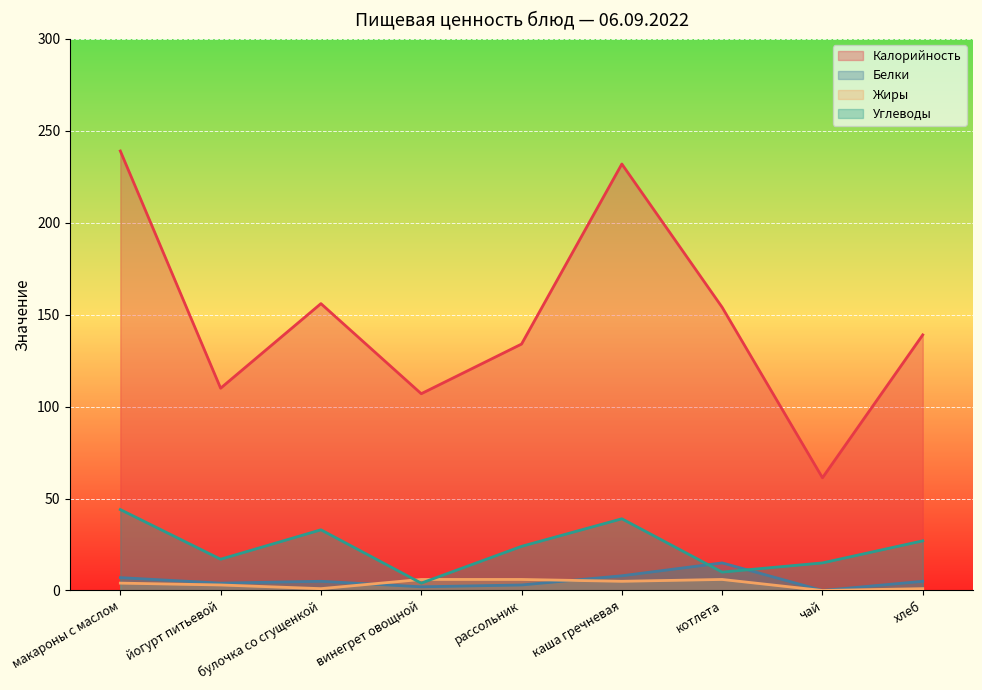

Which series changed the most between каша гречневая and котлета?

Калорийность